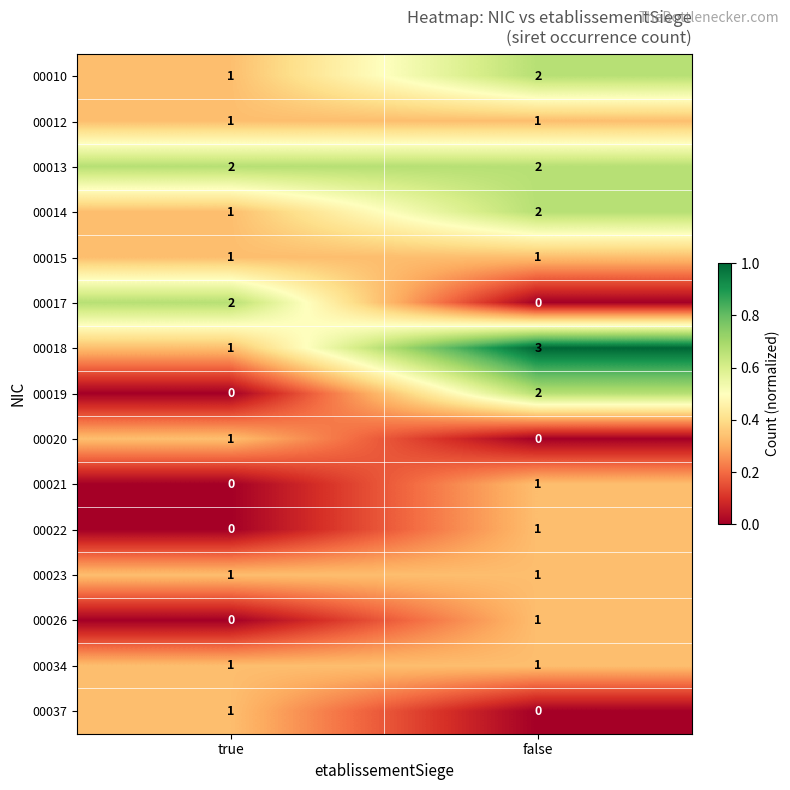

What is the total value across all series at true?

13